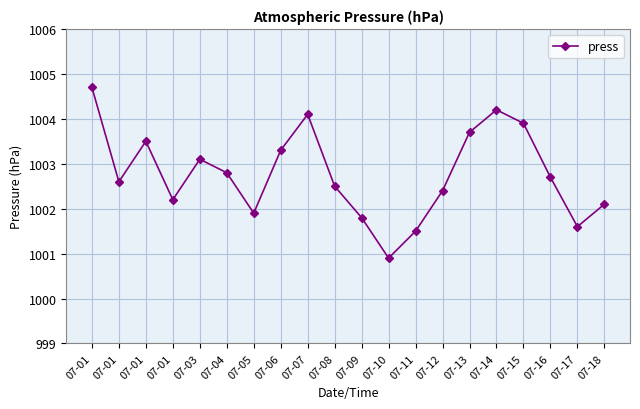

What is the sum of all values?

20055.5